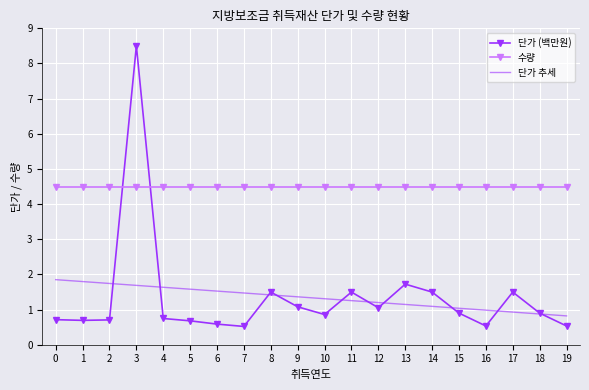

What are all the series names shown in the legend?

단가 (백만원), 수량, 단가 추세